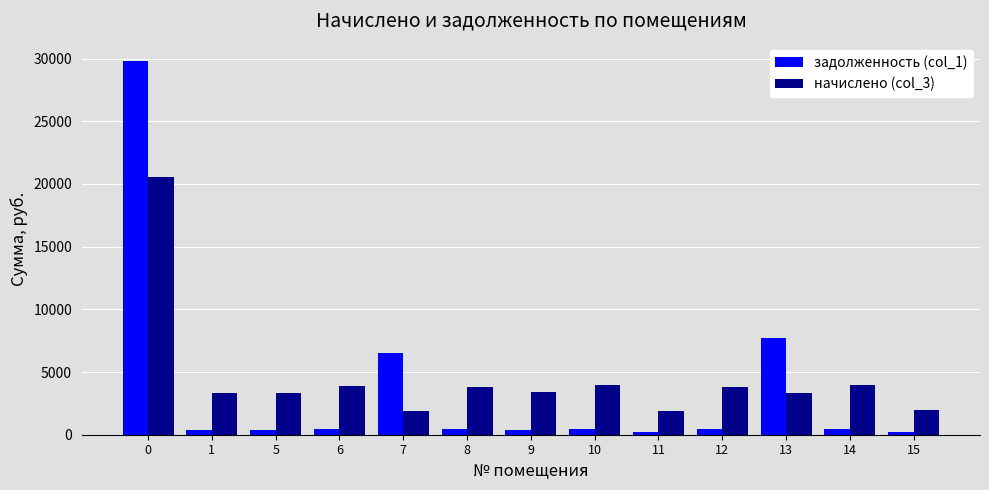

What is the average value of the начислено (col_3) series?

4552.0